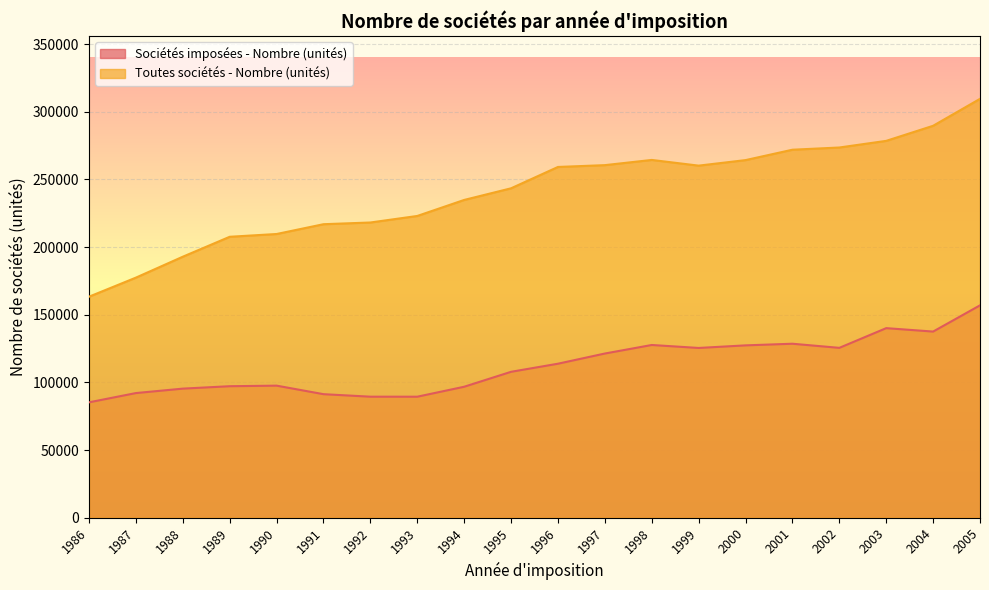

What are all the series names shown in the legend?

Sociétés imposées - Nombre (unités), Toutes sociétés - Nombre (unités)